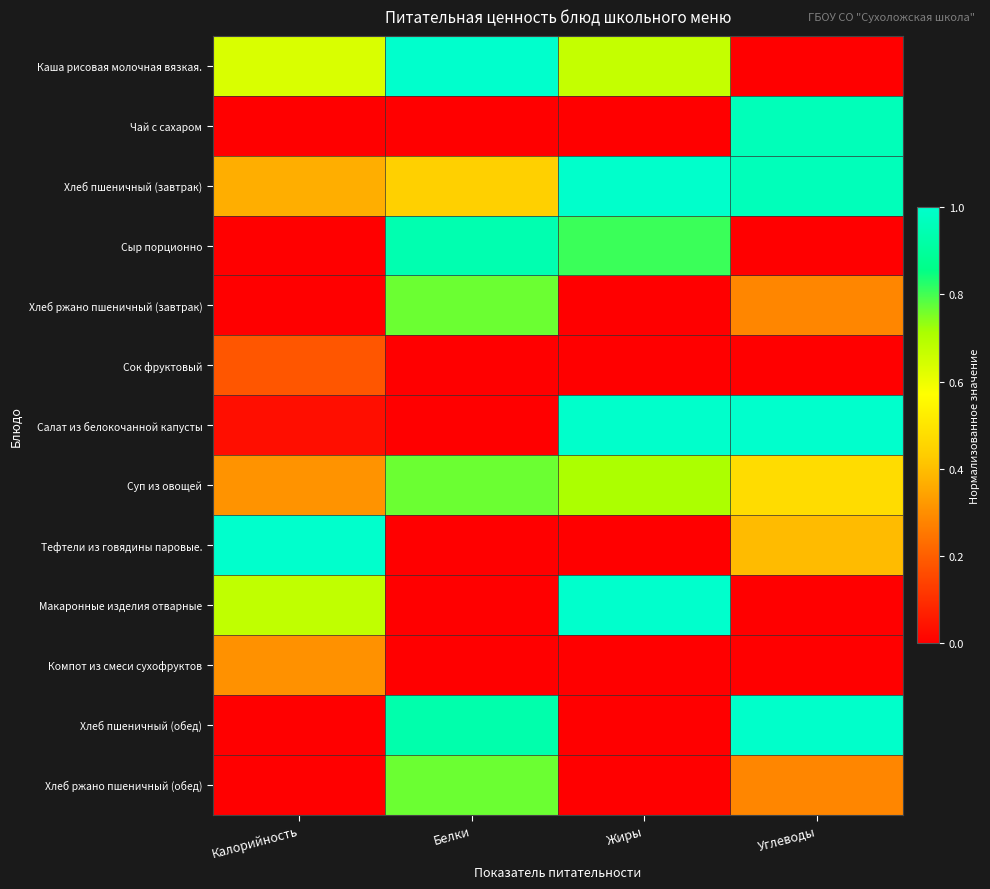

Which category has the highest value across all series?

Белки